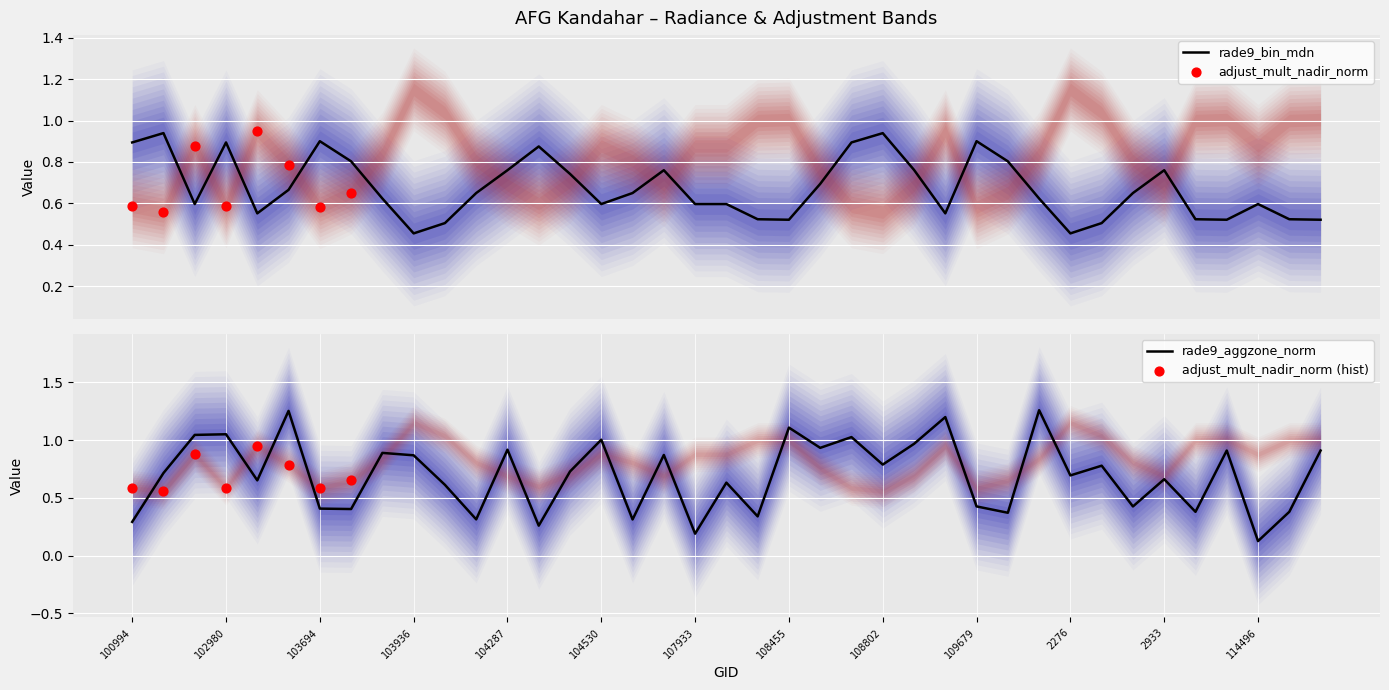

Is the value of rade9_bin_mdn at 103574 greater than the value of rade9_aggzone_norm at 114731?

No